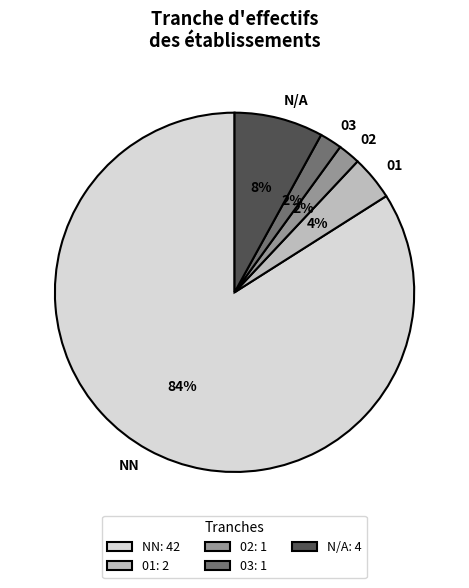

True or false: 03 accounts for 2% of the total.

True